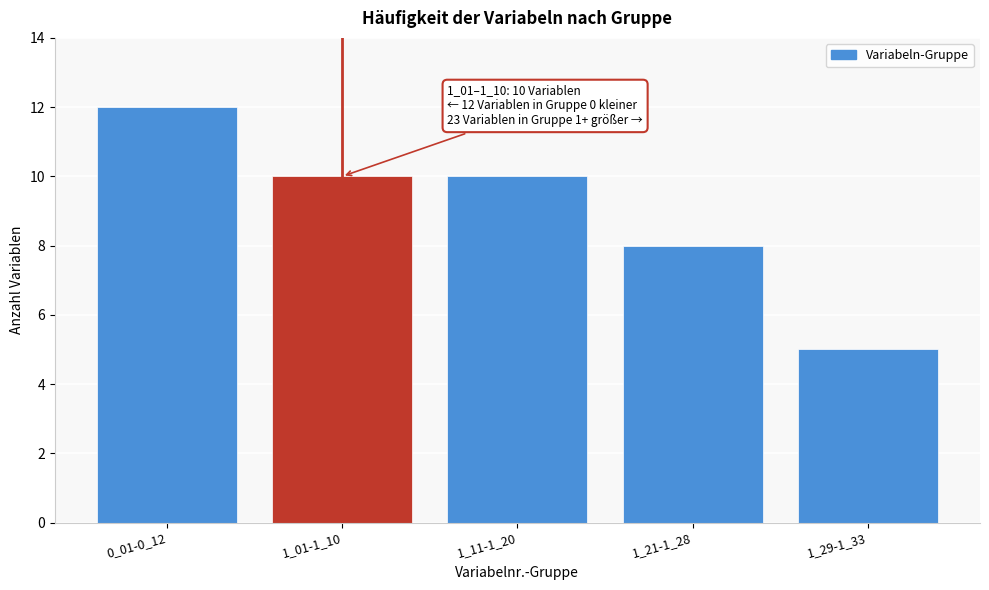

Reading left to right, list all the values displayed in this chart.

12	10	10	8	5